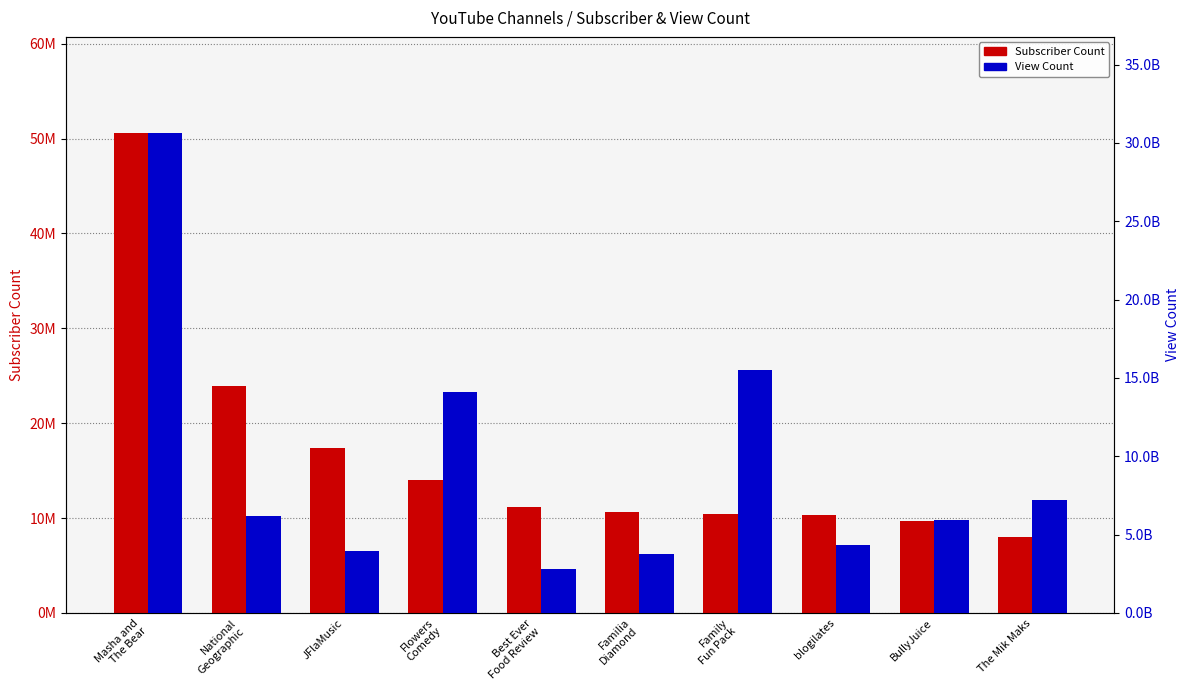

Reading right to left, transcribe all the data shown in this chart.

Subscriber Count: The Mik Maks=8040000	BullyJuice=9640000	blogilates=10300000	Family
Fun Pack=10400000	Familia
Diamond=10600000	Best Ever
Food Review=11200000	Flowers
Comedy=14000000	JFlaMusic=17400000	National
Geographic=23900000	Masha and
The Bear=50600000
View Count: The Mik Maks=7192852215	BullyJuice=5917428990	blogilates=4367883407	Family
Fun Pack=15535884196	Familia
Diamond=3734910482	Best Ever
Food Review=2816294484	Flowers
Comedy=14106181651	JFlaMusic=3940352386	National
Geographic=6204365735	Masha and
The Bear=30642215060